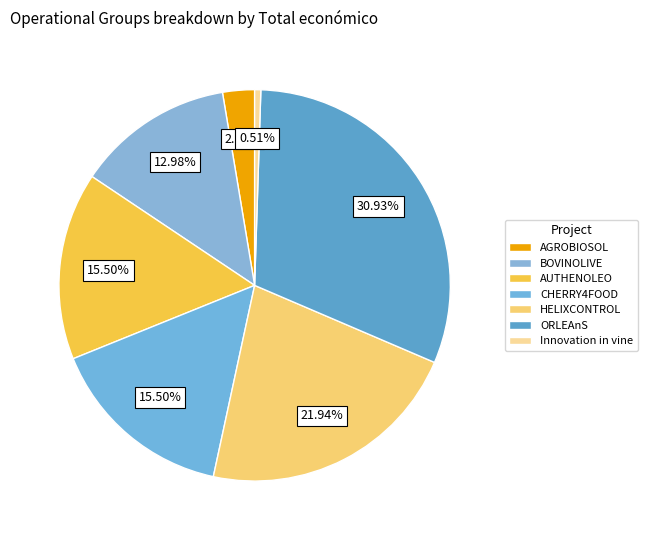

Does CHERRY4FOOD account for over 50% of the chart?

No